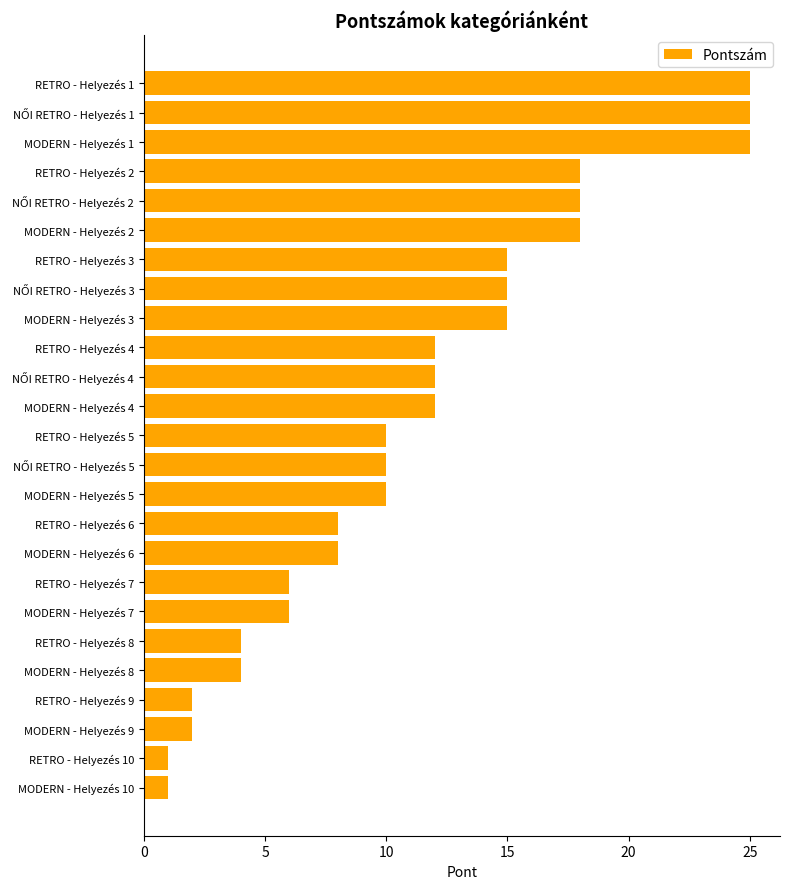

What is the smallest value displayed?

1